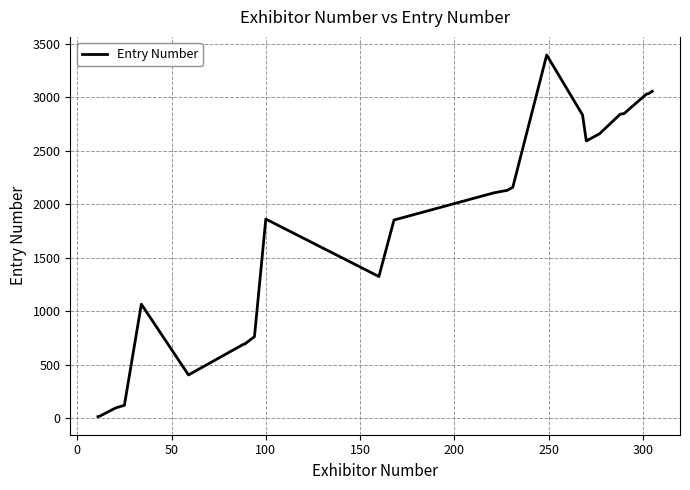

What is the greatest value displayed?

3396.0